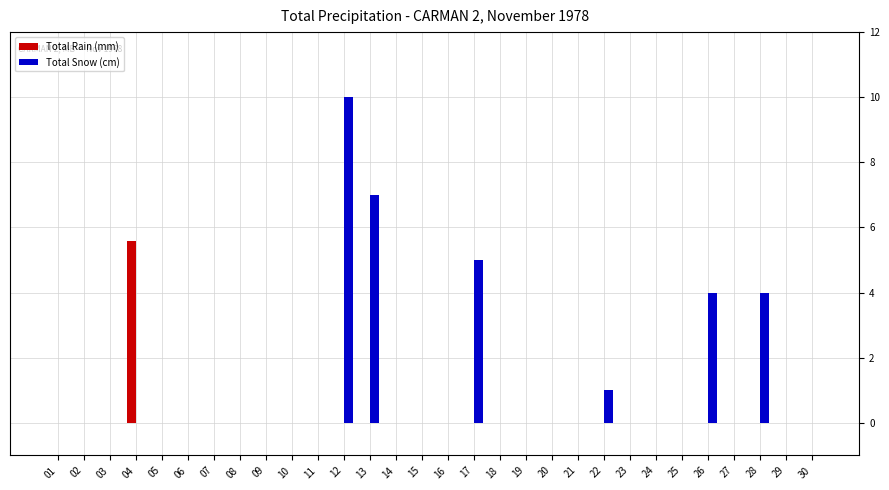

At which category is the sum across all series the highest?

12